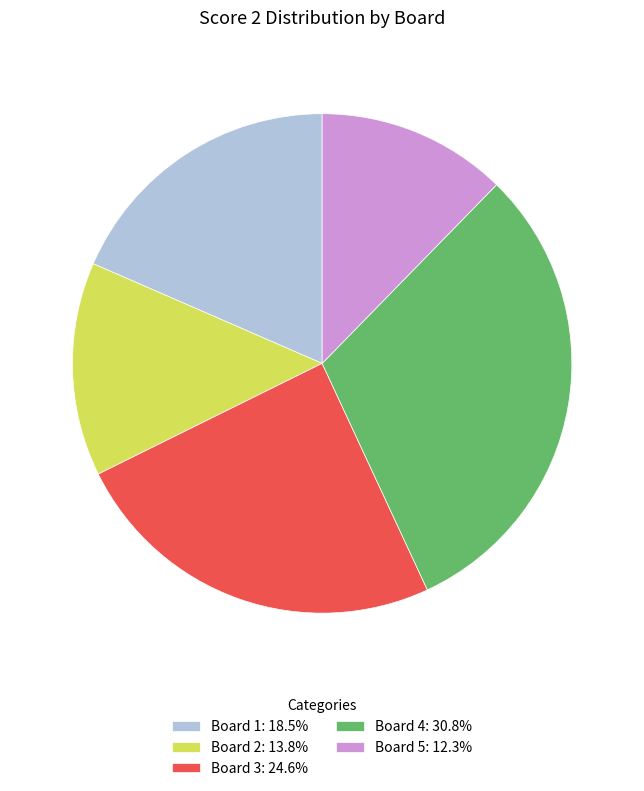

Approximately how many times larger is the value at Board 4: 30.8% compared to Board 2: 13.8%?

2.2